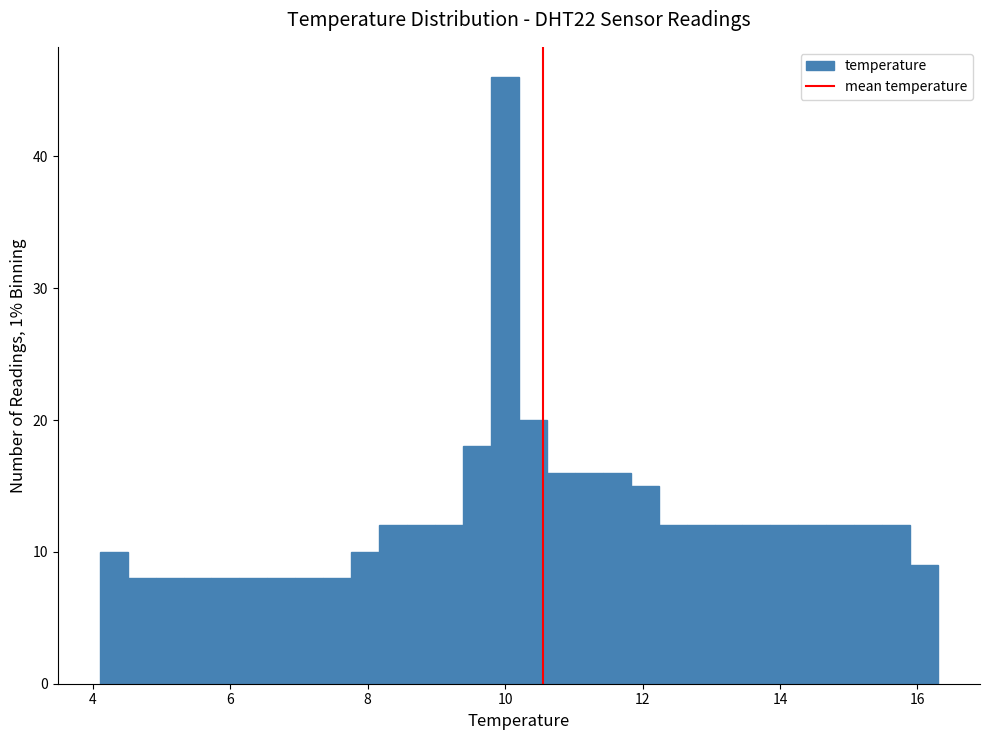

Read against the x-axis, roughly where is the centre of the tallest bar?

10.0